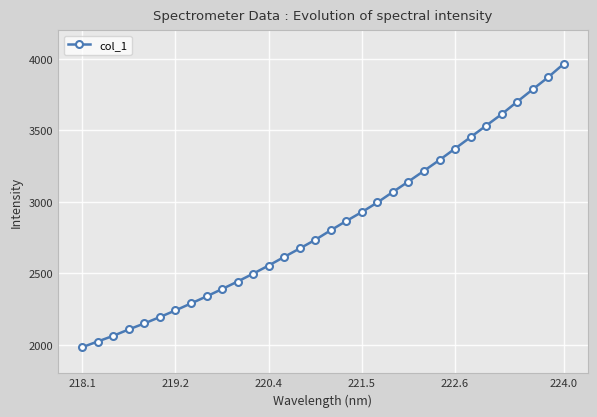

True or false: there are more than 2 points higher than both neighbors.

False